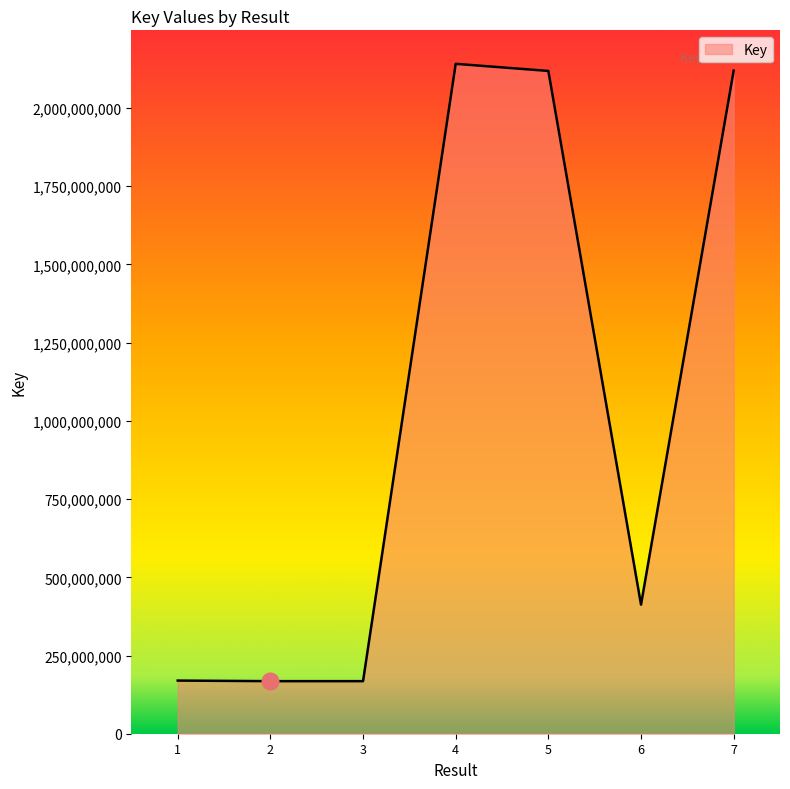

True or false: the data has more than 0 interior local peaks.

True